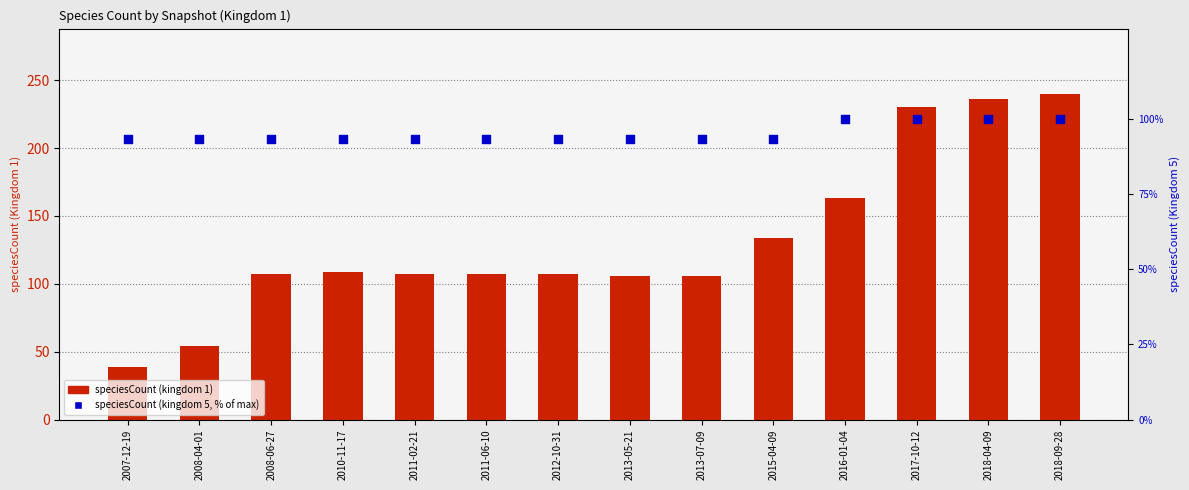

Which series has the largest total across all categories?

speciesCount (kingdom 1)